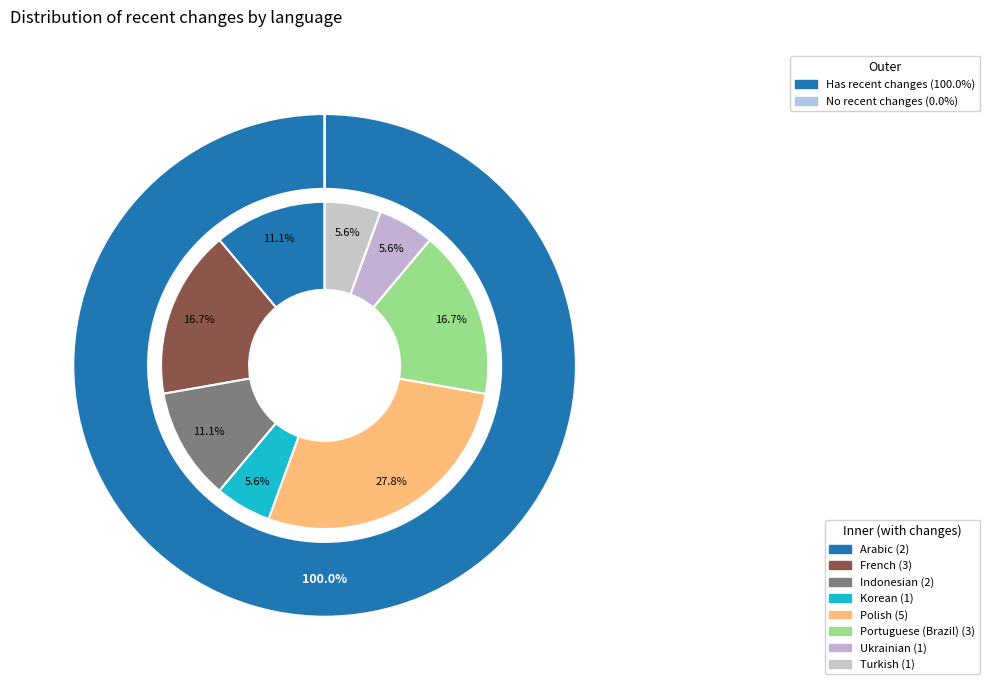

Which category has the biggest portion of the pie?

Polish